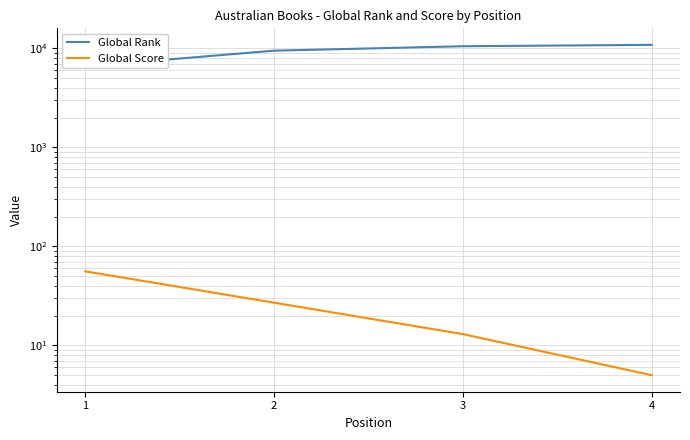

The value of Global Score at 3 is 13. True or false?

True